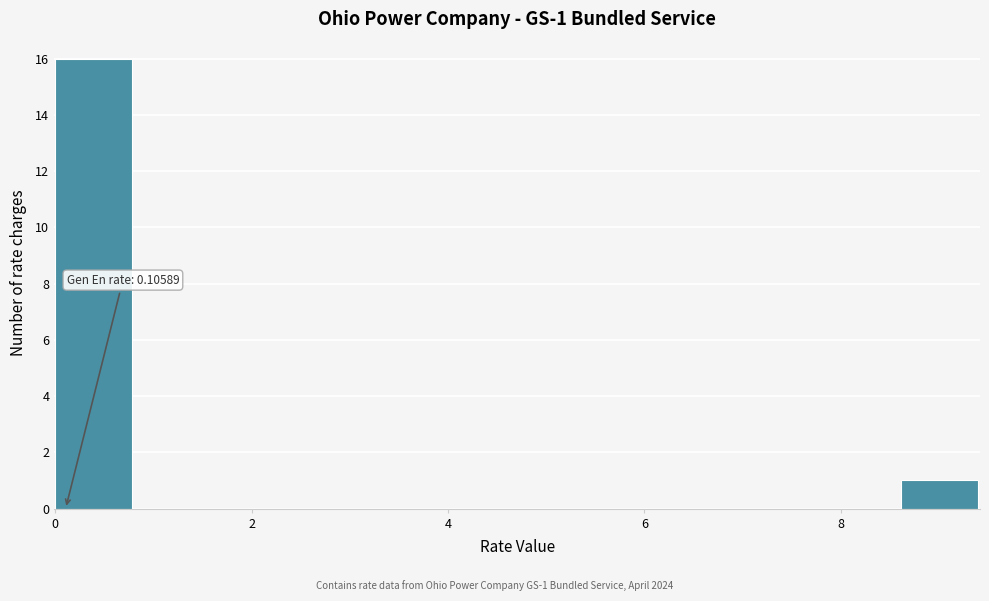

Around what value on the x-axis is the tallest bar? Give the approximate position of its centre, as read against the axis.

0.4